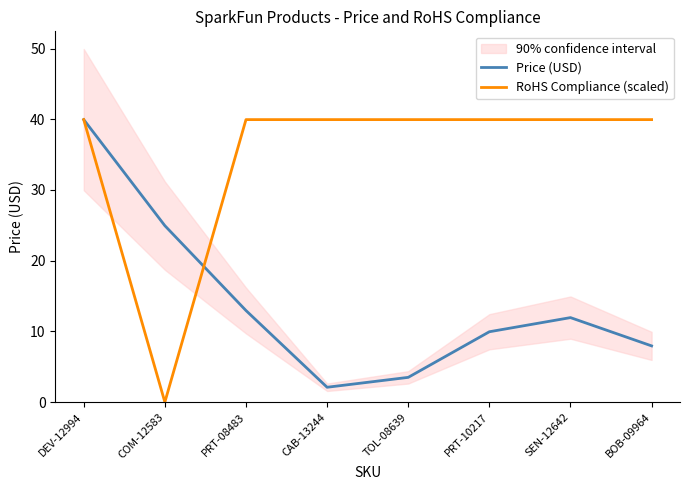

What is the average value of the RoHS Compliance (scaled) series?

35.0